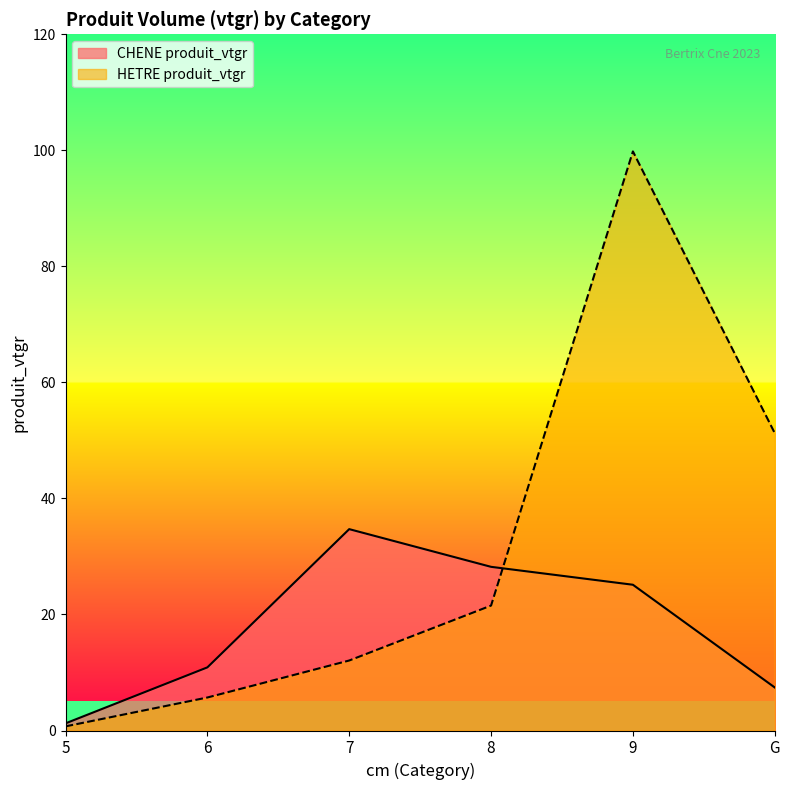

Does the chart display data point markers on the line(s)?

No